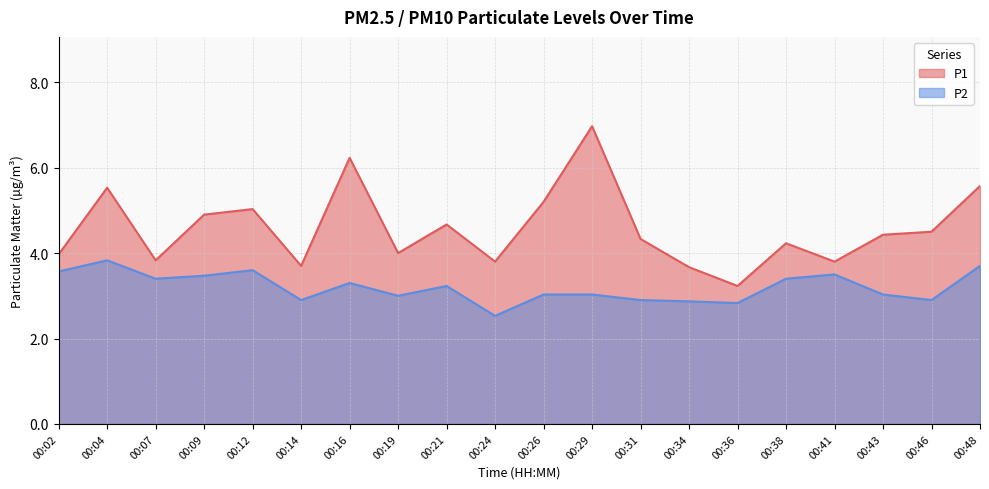

What is the value of the P1 point at the 20th from the left?

5.6